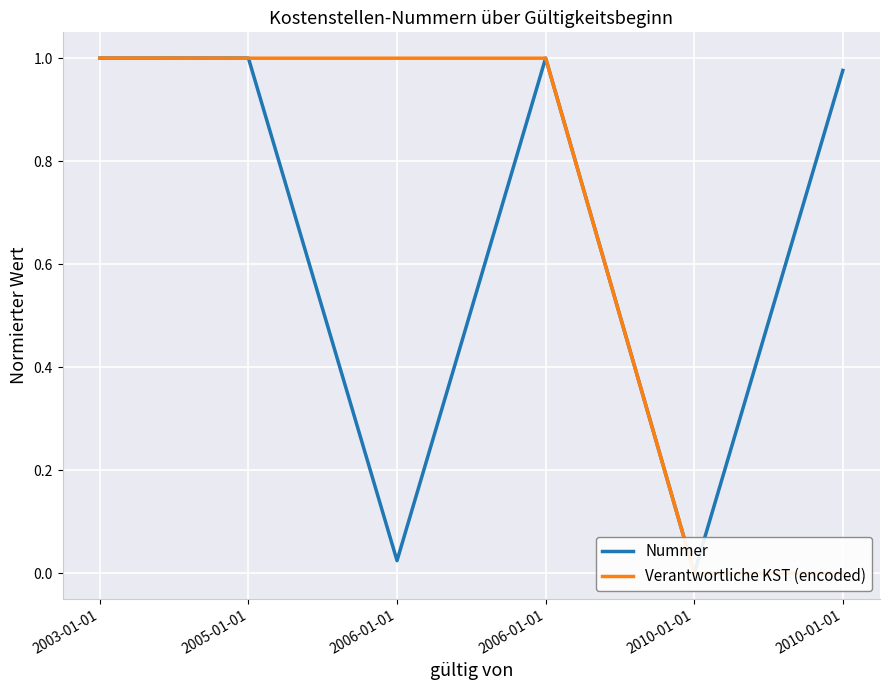

How many lines are shown in the chart?

2